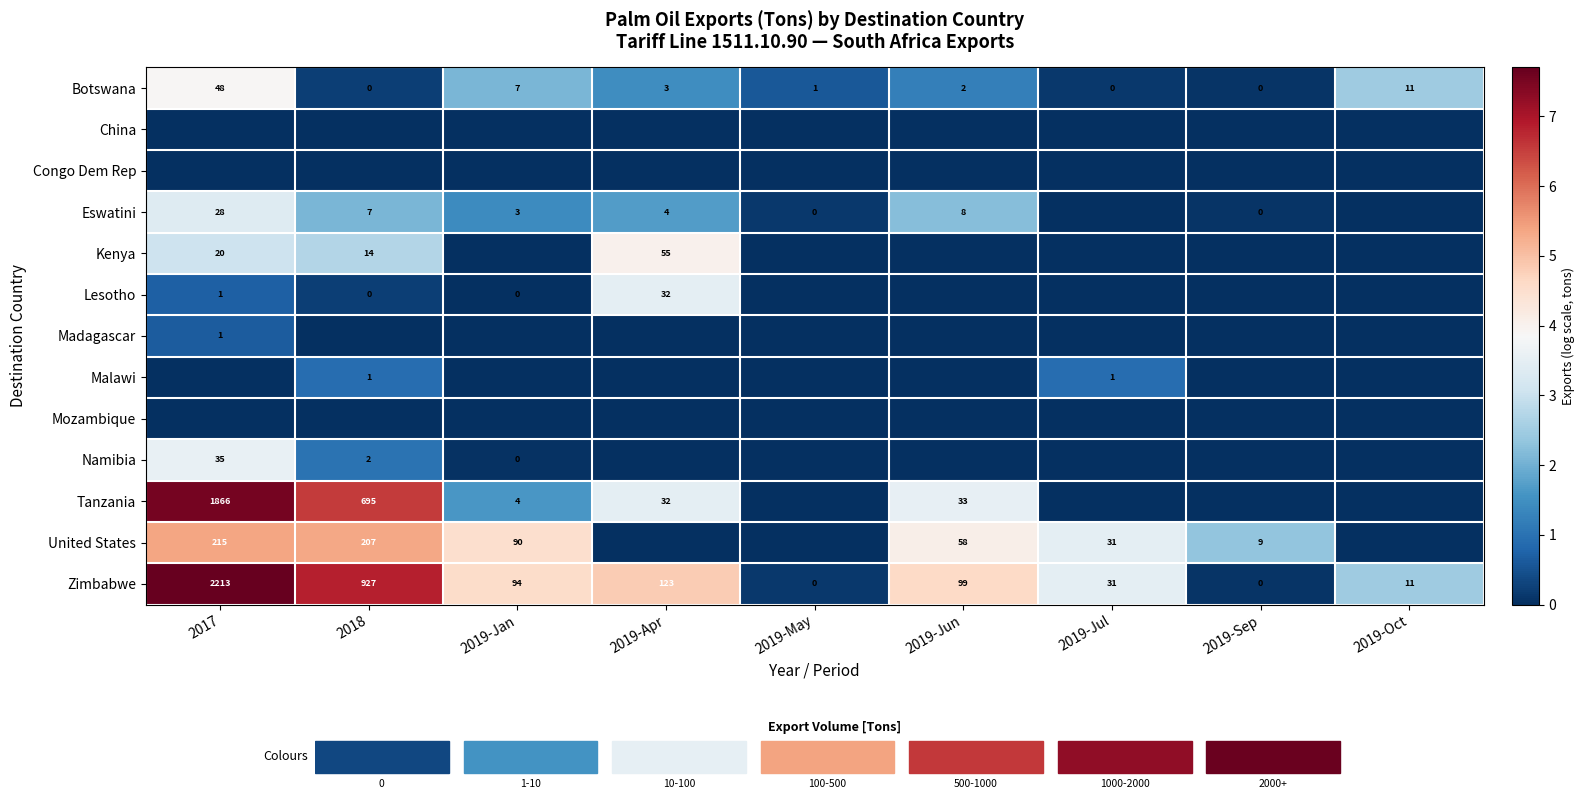

Is the value of Zimbabwe at 2019-Sep greater than the value of Tanzania at 2019-Jan?

No